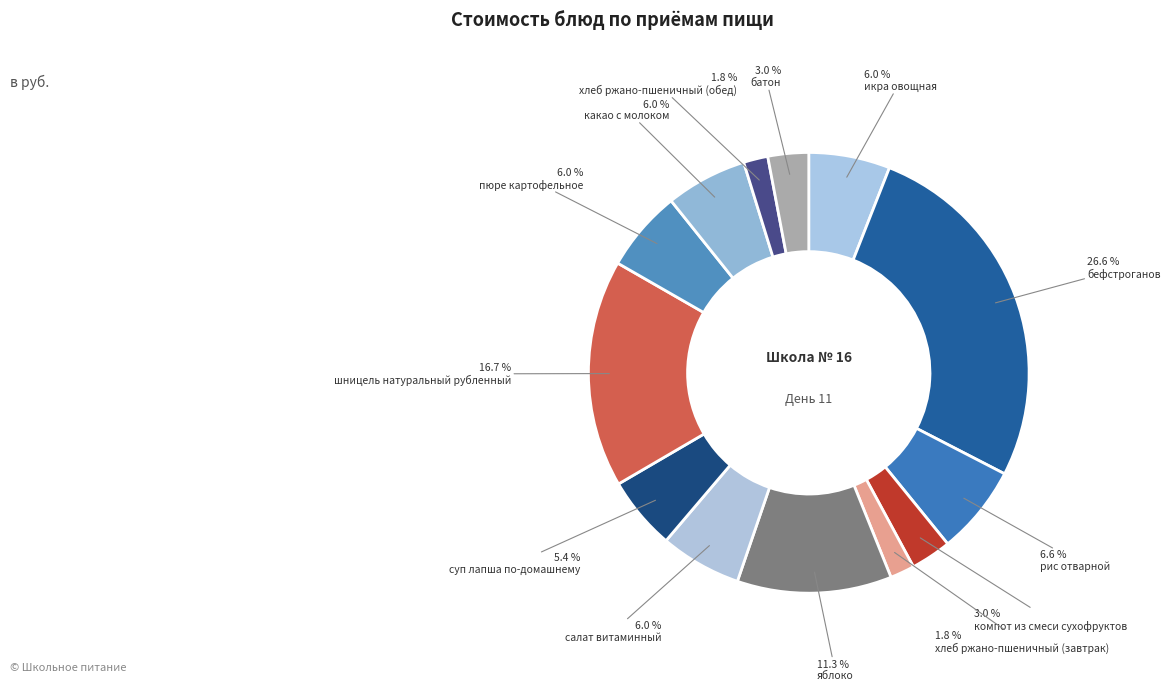

Does any single category account for the majority?

No